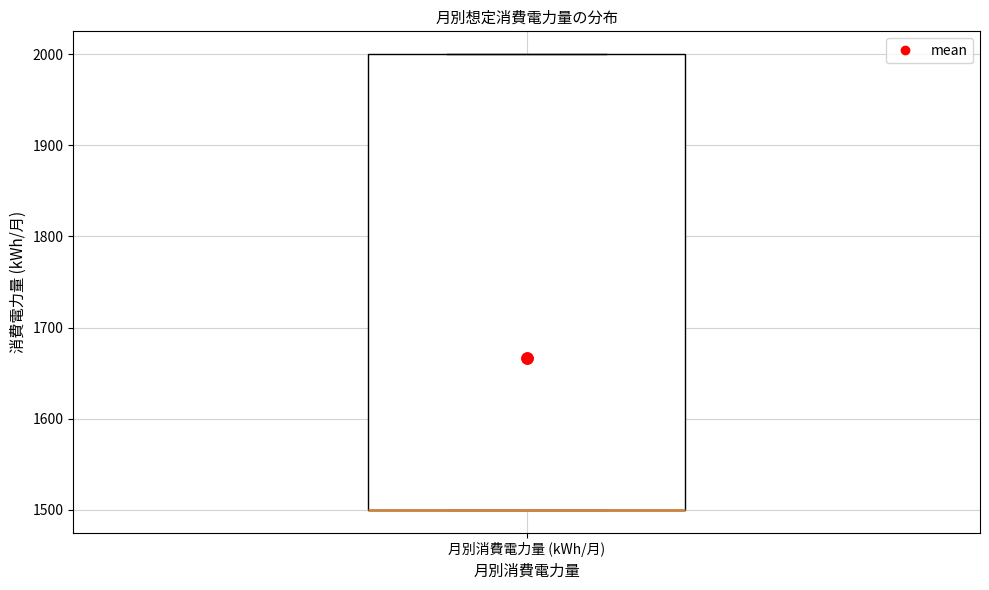

Where is the lower edge of the box for 月別消費電力量 (kWh/月) on the y-axis? The values are not printed on the chart, so give them approximately, as read against the axis.

1500